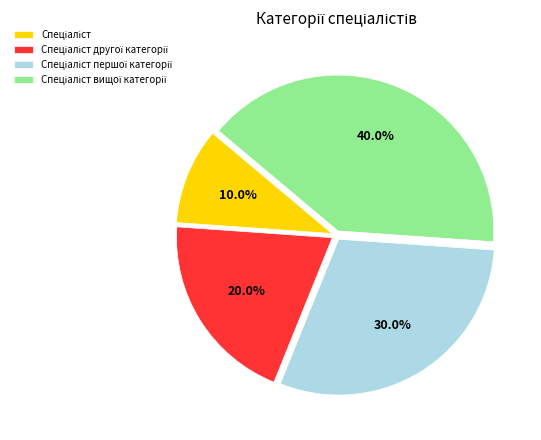

Does any single category account for the majority?

No